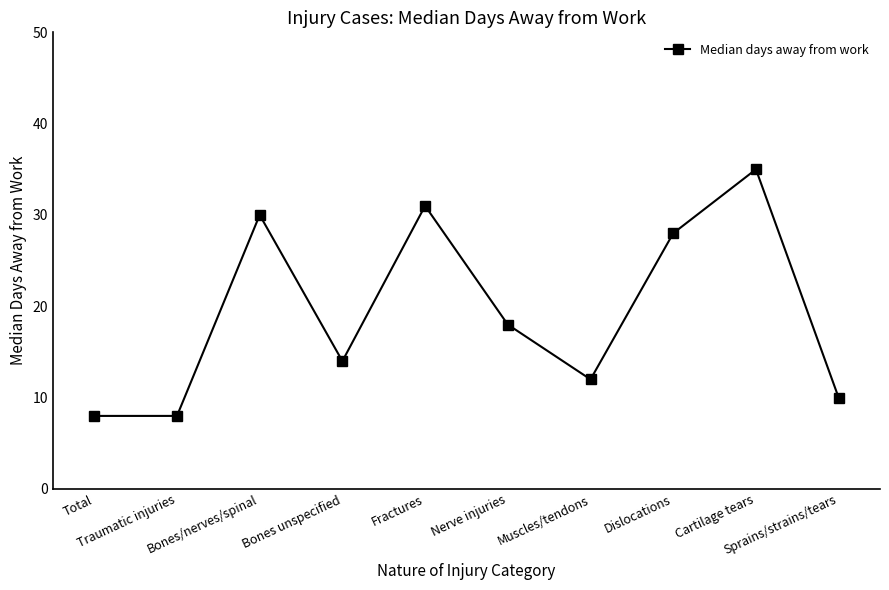

Is it true that the value at Fractures is 31?

True